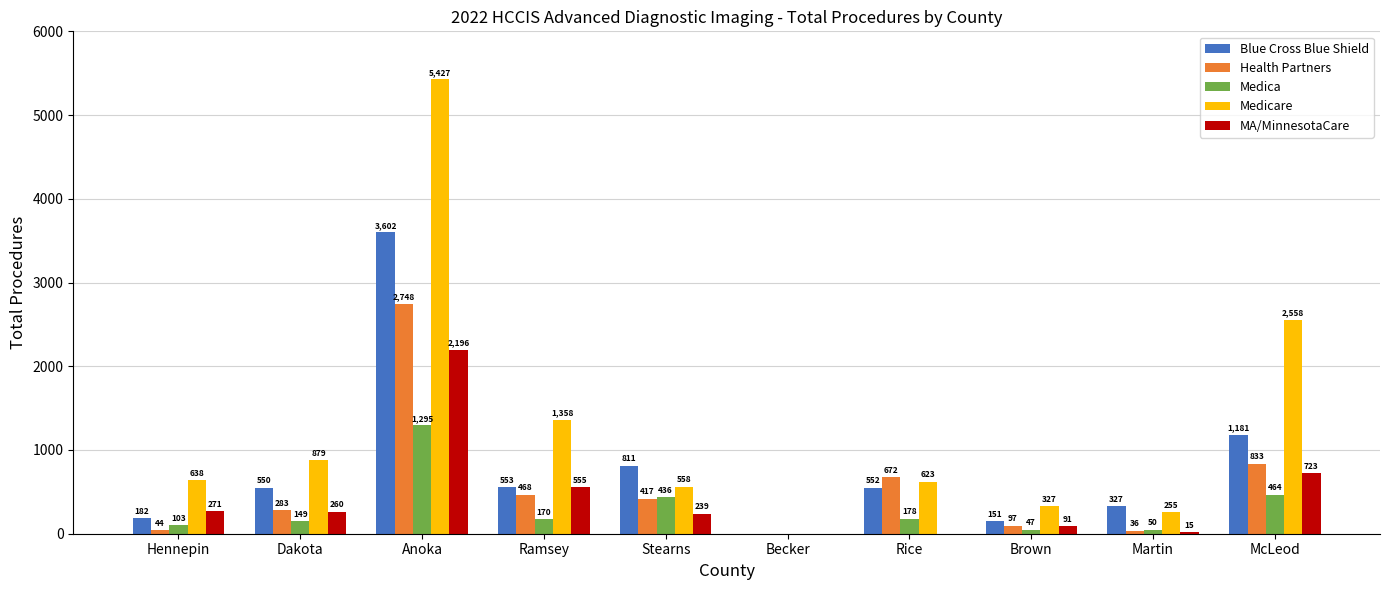

Which series changed the most between Stearns and McLeod?

Medicare